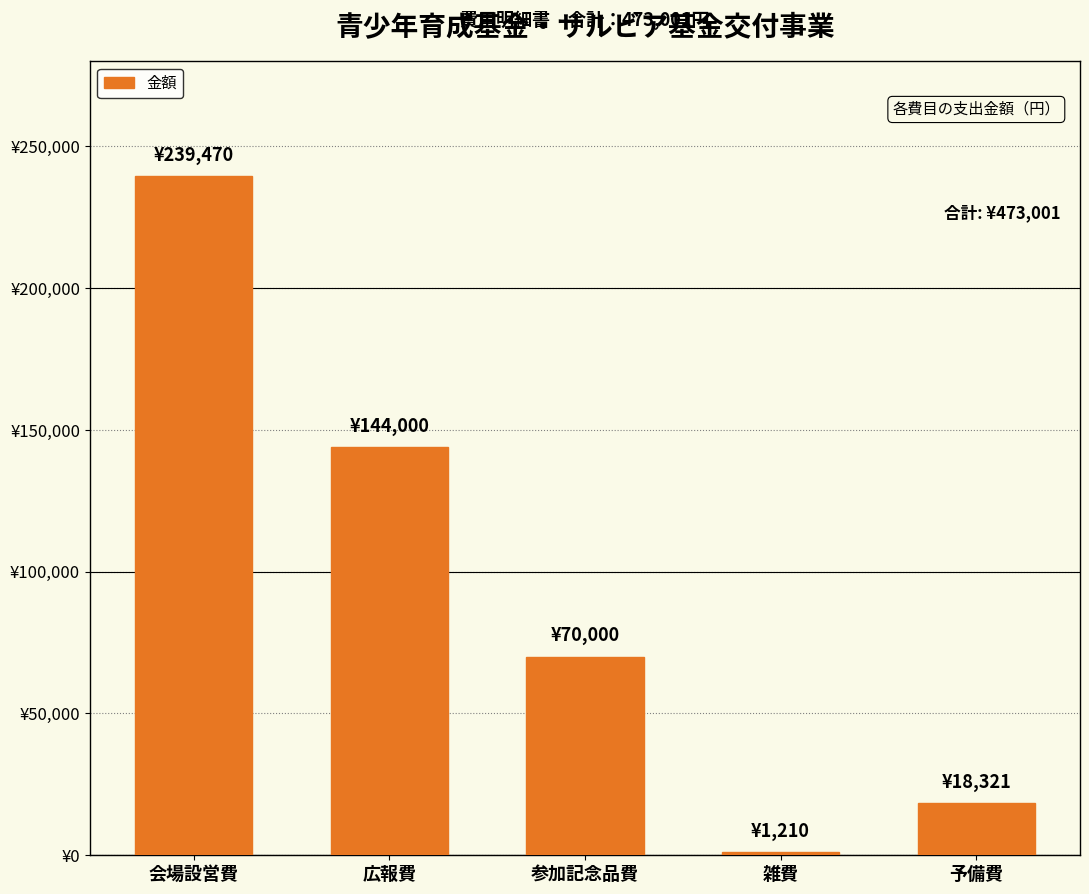

Does the chart contain any negative values?

No